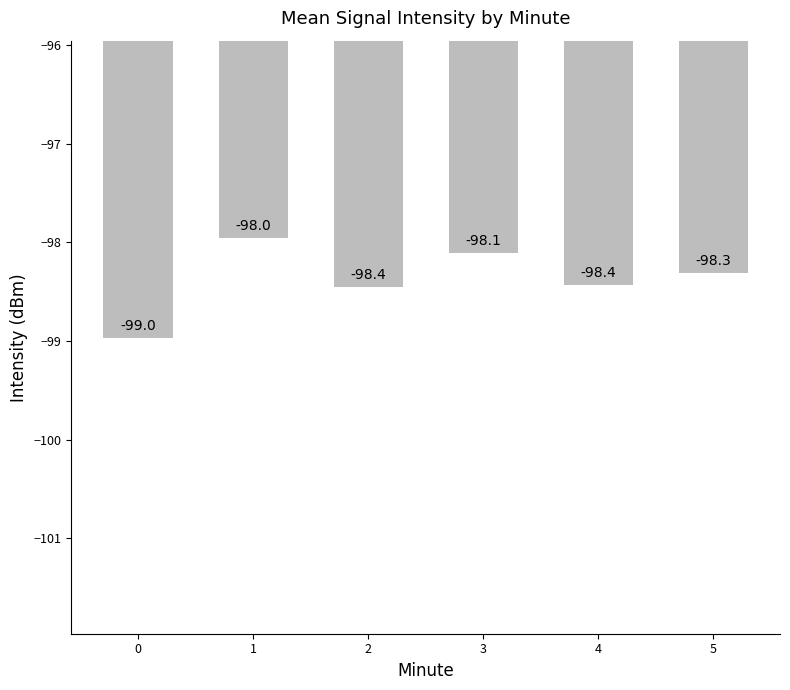

What is the approximate value at 5?

-98.3